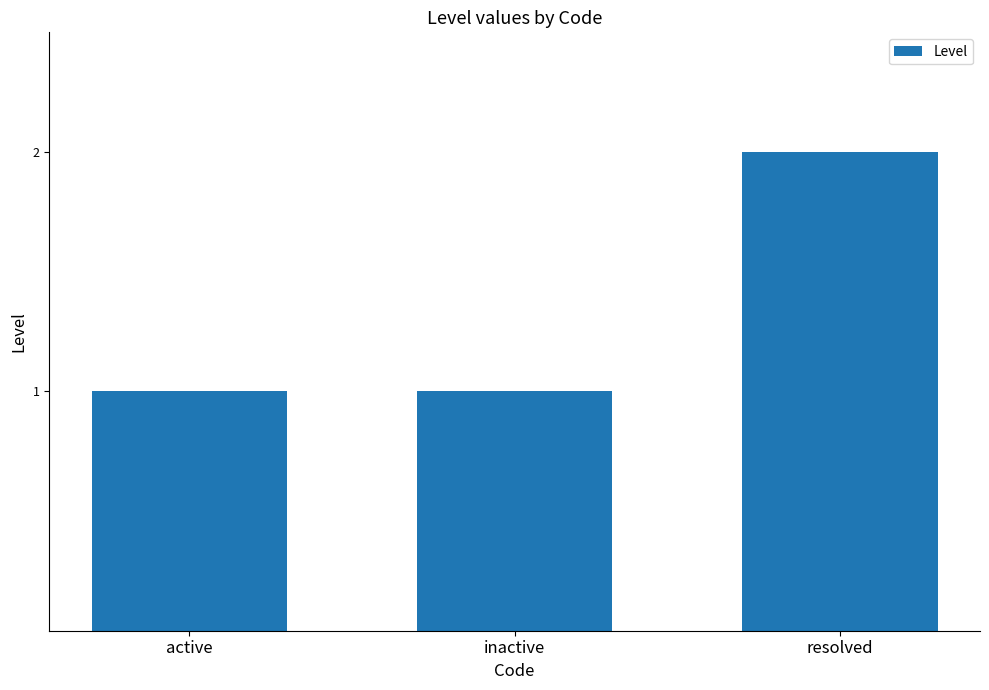

What is the ratio of the value at resolved to the value at inactive?

2.0